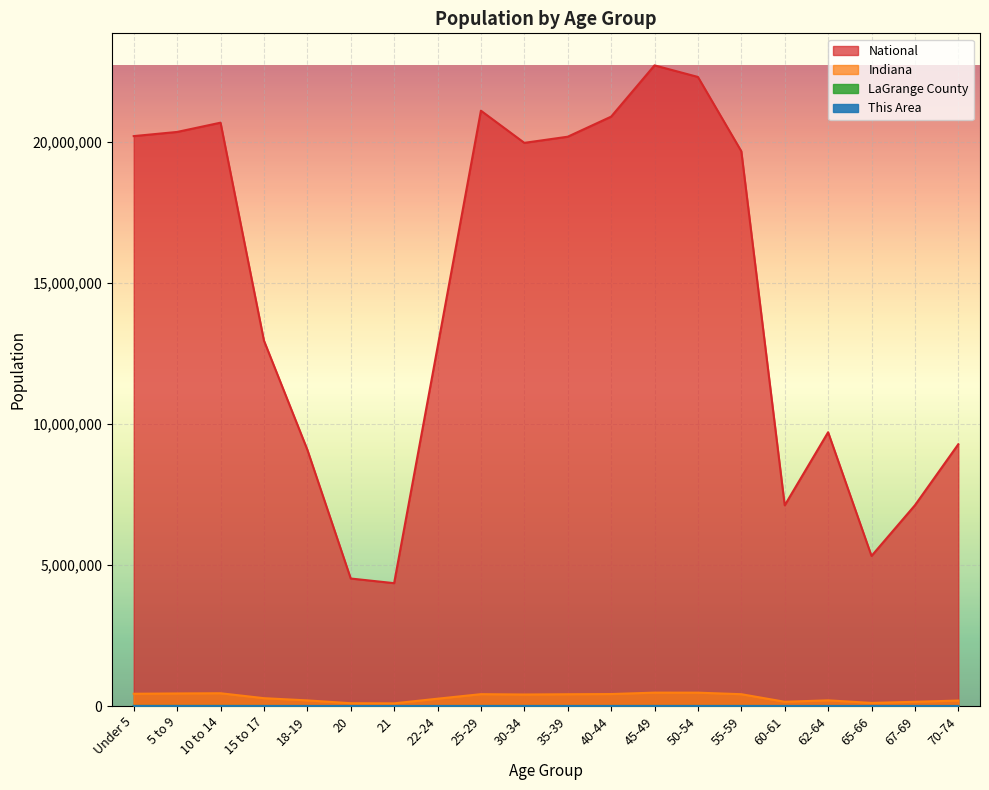

Does the chart display data point markers on the line(s)?

No